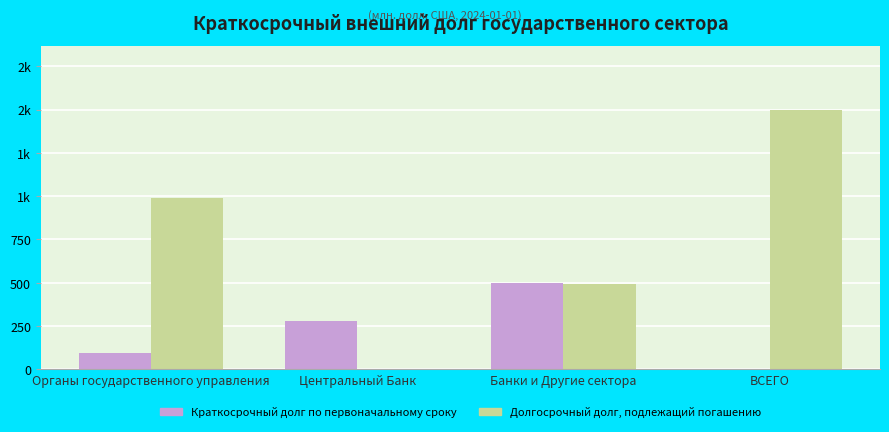

What are all the series names shown in the legend?

Краткосрочный долг по первоначальному сроку, Долгосрочный долг, подлежащий погашению